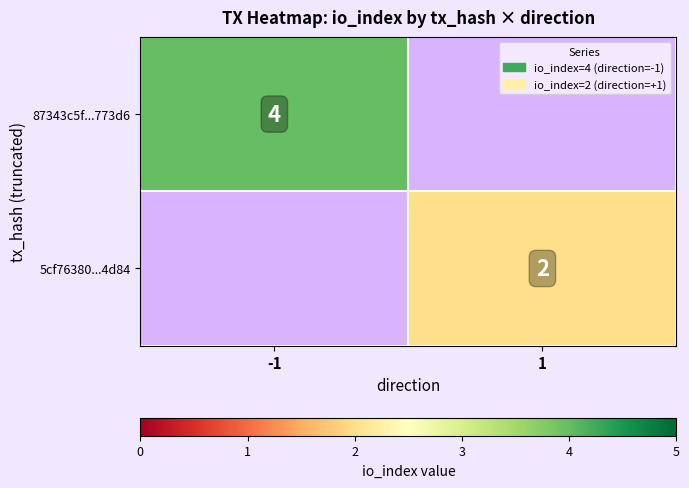

Is the value of 5cf76380...4d84 at 1 greater than the value of 87343c5f...773d6 at -1?

No